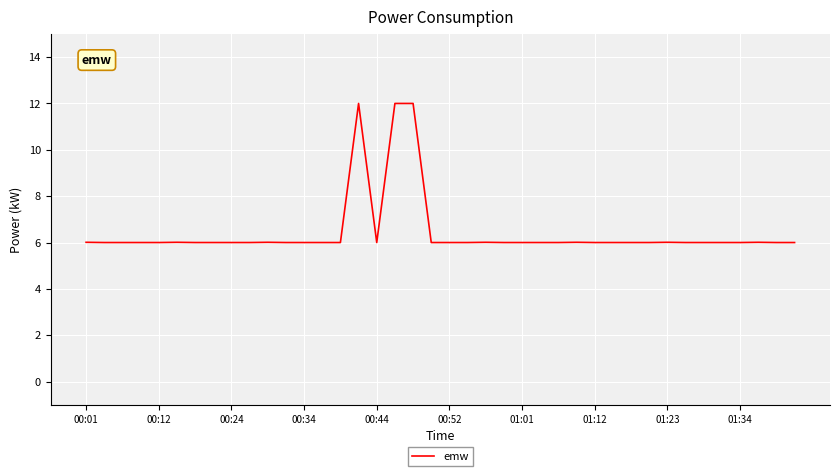

What is the difference between the maximum and minimum values?

6.0